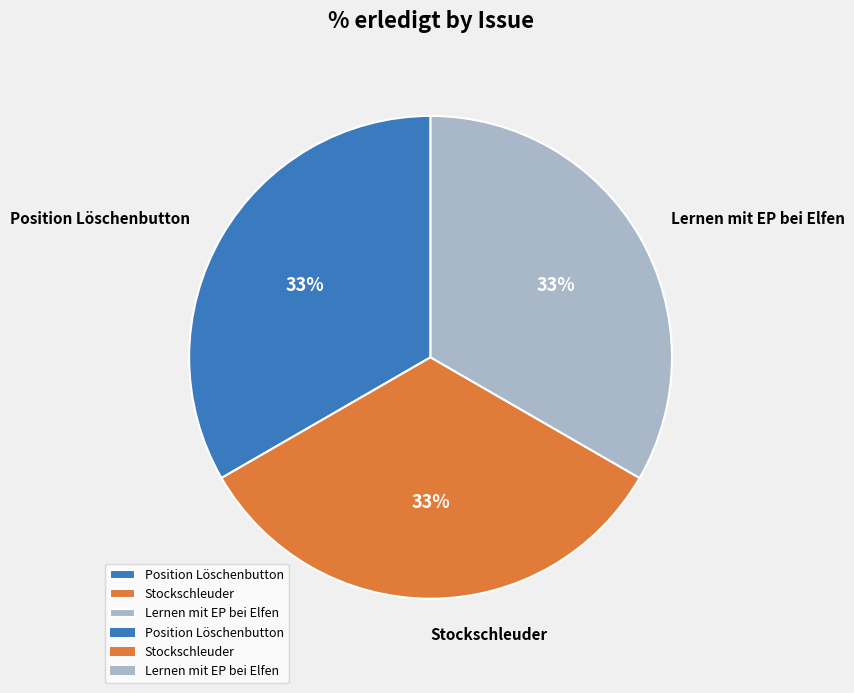

True or false: Stockschleuder accounts for 48% of the total.

False